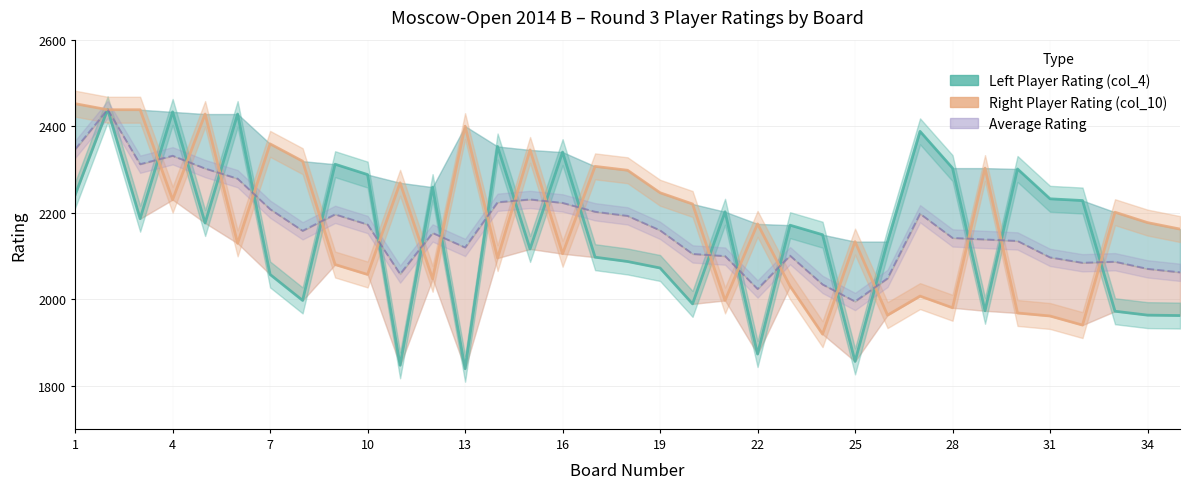

Reading right to left, list all the values displayed in this chart.

Left Player Rating (col_4): 1962	1963	1972	2228	2232	2301	1973	2303	2388	2133	1856	2149	2171	1873	2202	1989	2072	2087	2097	2340	2116	2353	1839	2259	1847	2288	2312	1997	2057	2428	2176	2433	2186	2439	2241
Right Player Rating (col_10): 2162	2177	2201	1940	1961	1968	2303	1980	2007	1963	2133	1919	2030	2174	1997	2220	2246	2298	2307	2105	2345	2095	2400	2047	2269	2057	2080	2319	2359	2129	2428	2230	2438	2438	2452